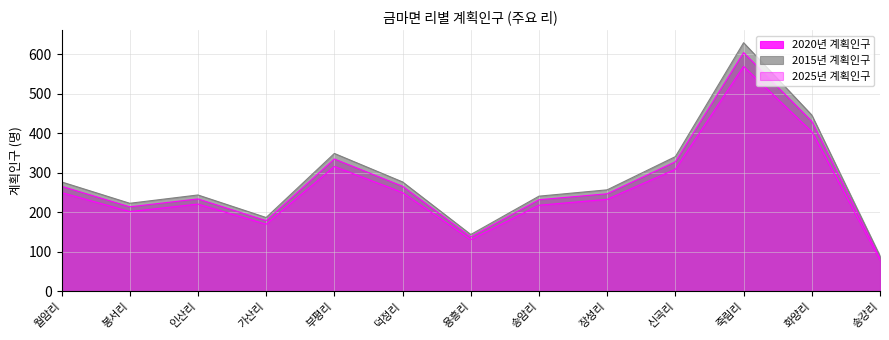

Which series changed the most between 월암리 and 송암리?

2015년 계획인구